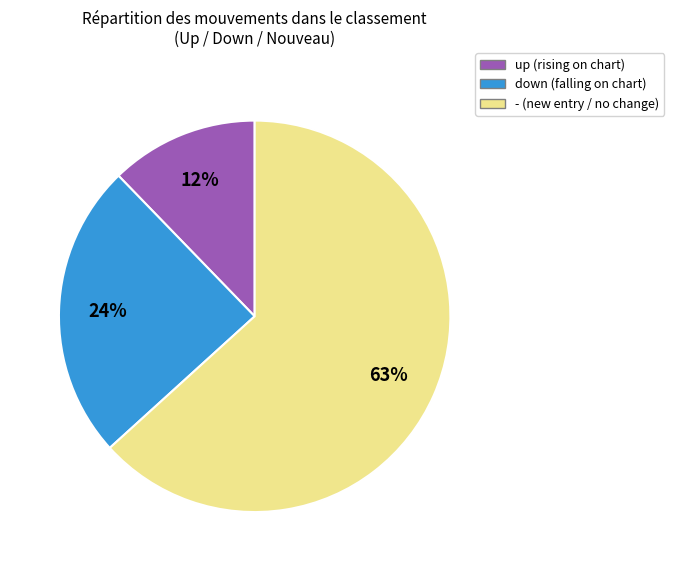

What percentage is the down slice, to the nearest percent?

24%